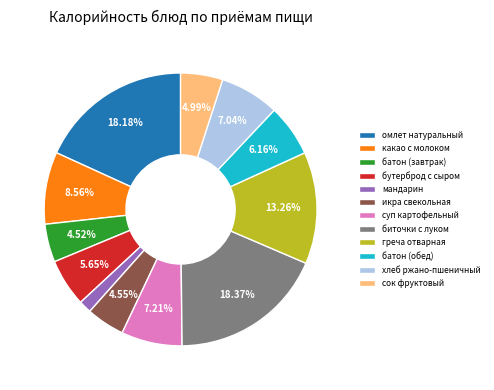

Approximately how many times larger is the value at мандарин compared to батон (обед)?

0.2